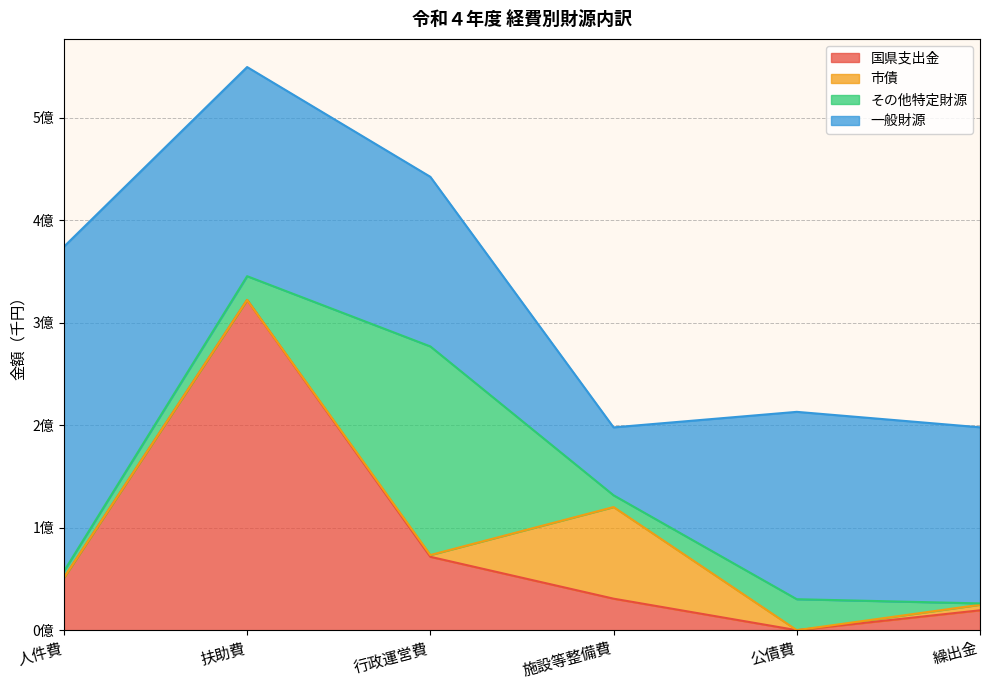

Reading left to right, what are all the values shown in this chart?

国県支出金: 人件費=51136003	扶助費=322193165	行政運営費=71595913	施設等整備費=30743655	公債費=0	繰出金=19388694
市債: 人件費=0	扶助費=0	行政運営費=1724000	施設等整備費=89378000	公債費=0	繰出金=5398000
その他特定財源: 人件費=6300375	扶助費=23197683	行政運営費=203538853	施設等整備費=11498283	公債費=30215027	繰出金=1344697
一般財源: 人件費=316736329	扶助費=204069779	行政運営費=165495220	施設等整備費=66263515	公債費=182813552	繰出金=171843400